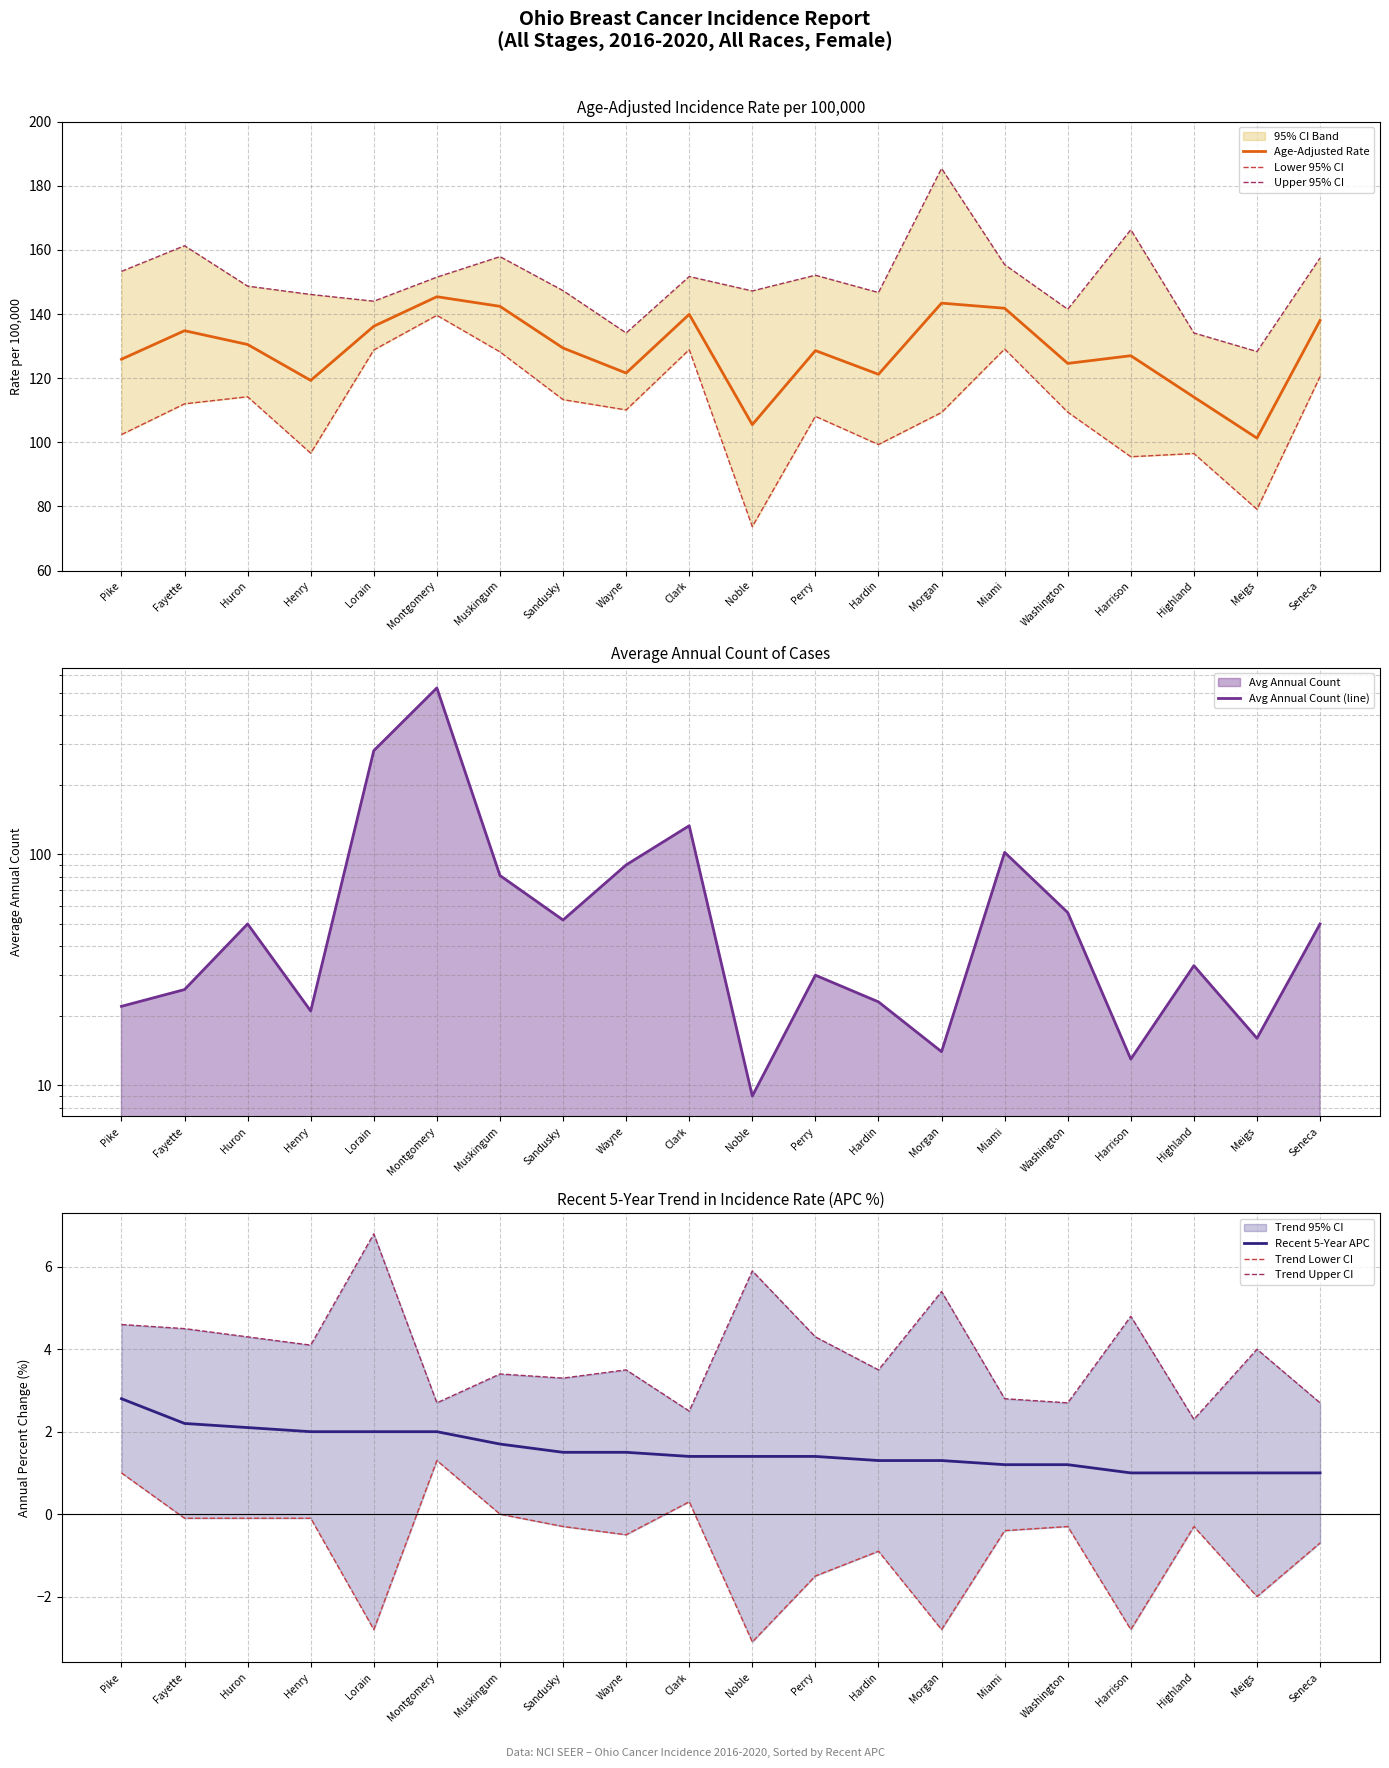

True or false: Age-Adjusted Rate has a value of 203.2 at Harrison.

False